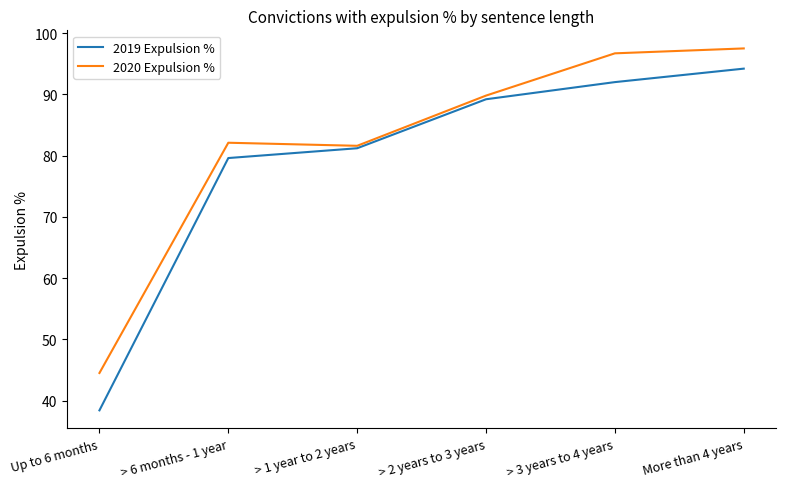

Which category has the lowest value across all series?

Up to 6 months